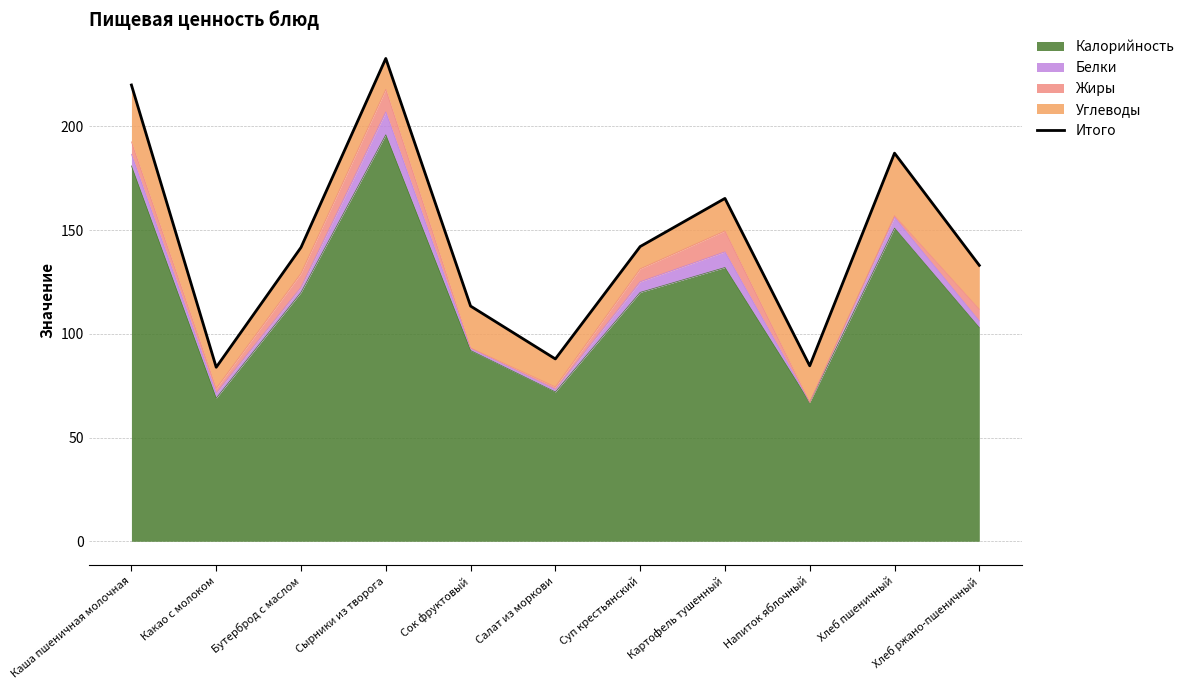

True or false: there are more than 1 points higher than both neighbors.

True